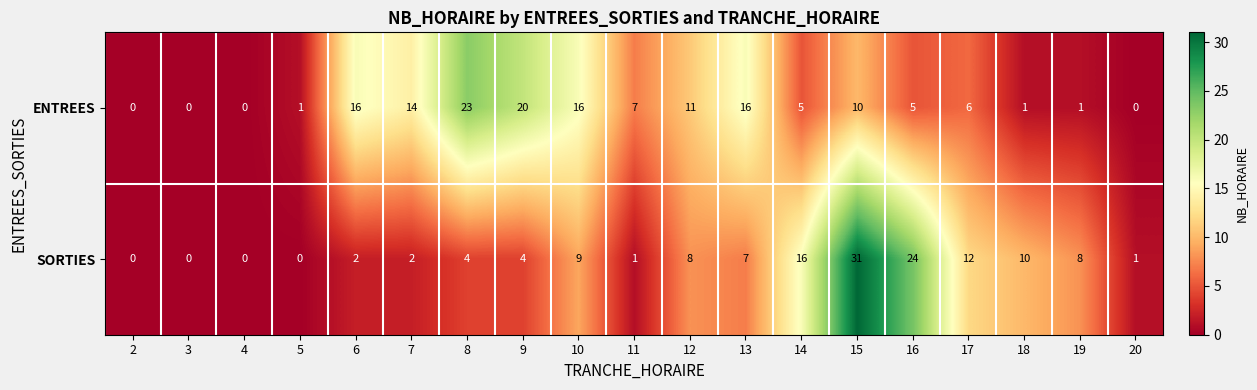

Where is SORTIES nearest to the value 15?

14